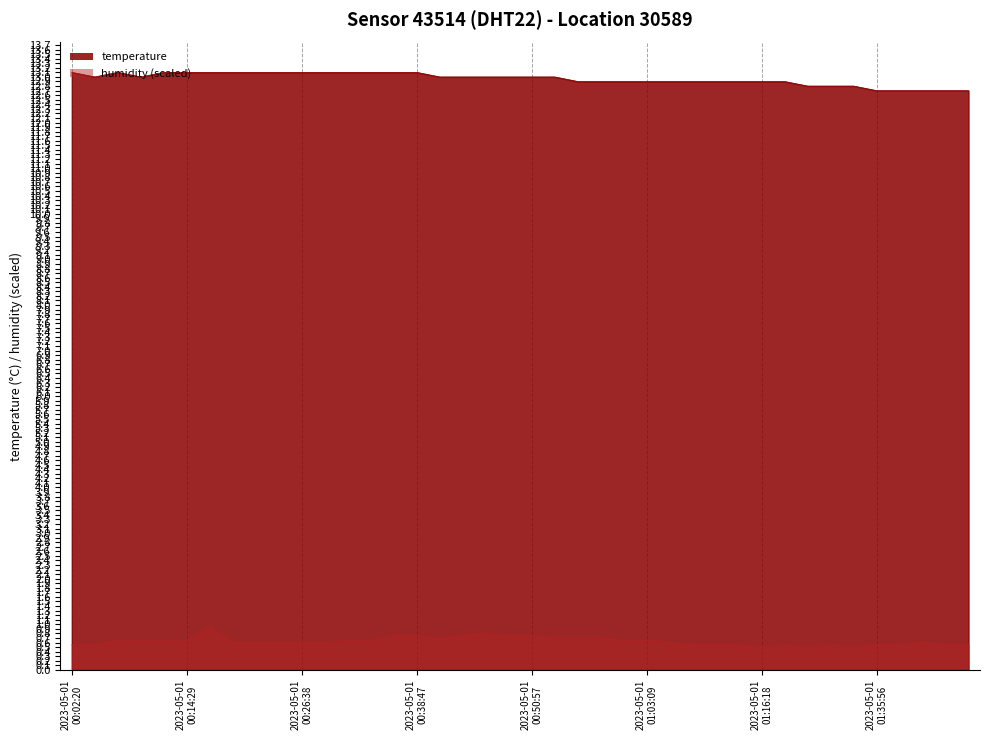

Rank the series by their average value, from lowest to highest.

humidity (scaled), temperature